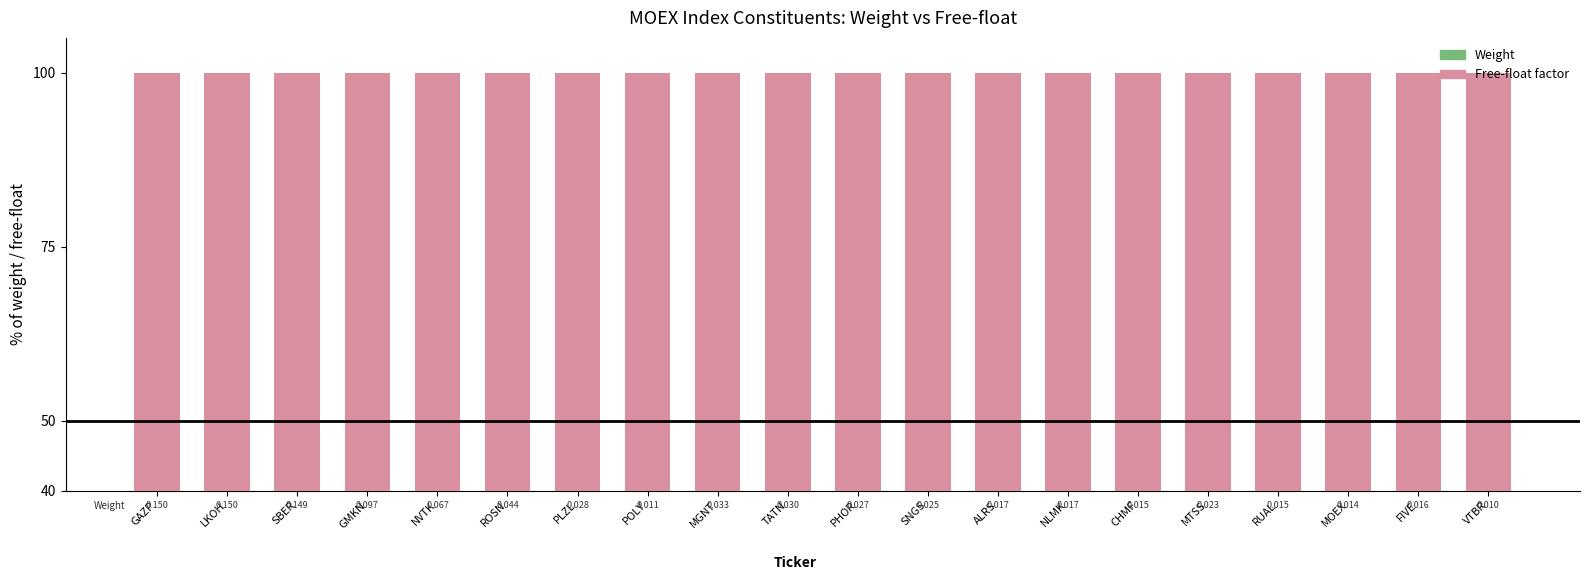

Which series has the largest range (max minus min)?

Free-float factor